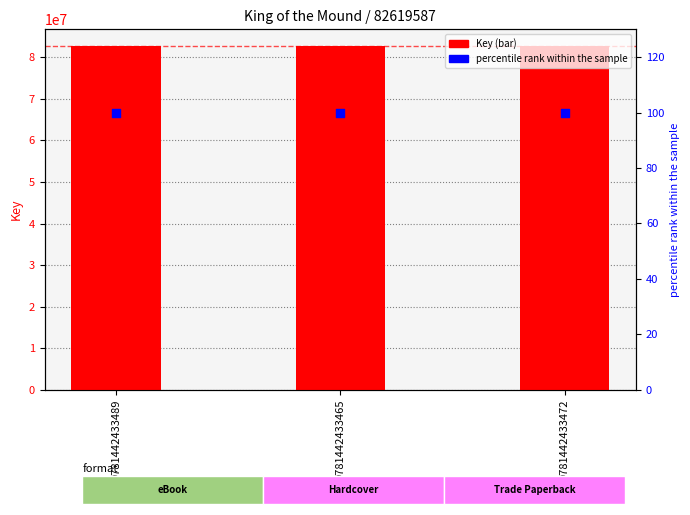

At how many categories does at least one series exceed 560348?

3